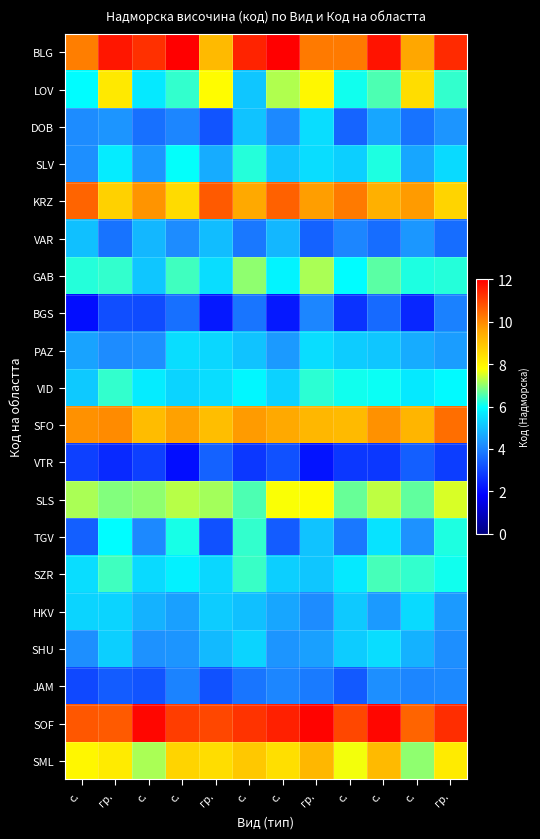

Rank the series by their maximum value, from lowest to highest.

VTR, BGS, JAM, VAR, HKV, DOB, PAZ, SHU, SLV, VID, TGV, SZR, GAB, SLS, LOV, SML, SFO, KRZ, SOF, BLG